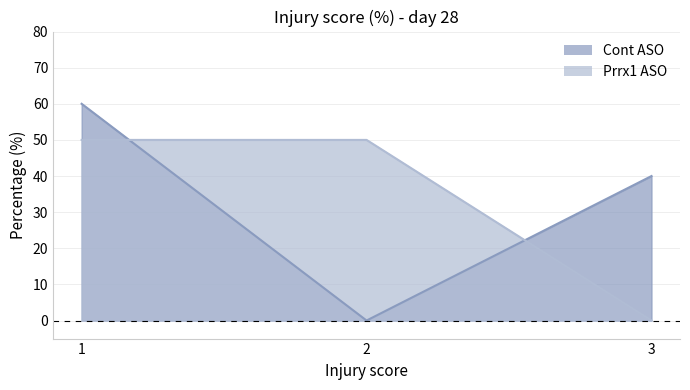

True or false: Cont ASO has a value of 31 at 1.

False